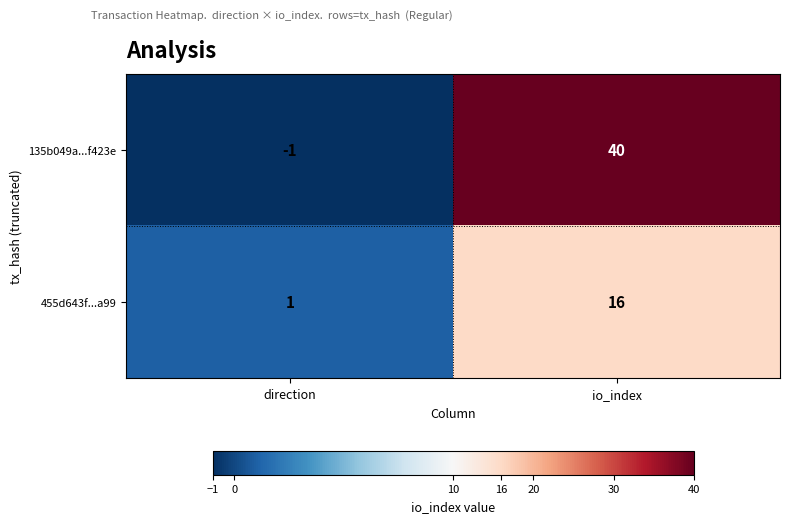

At which category is the sum across all series the highest?

io_index